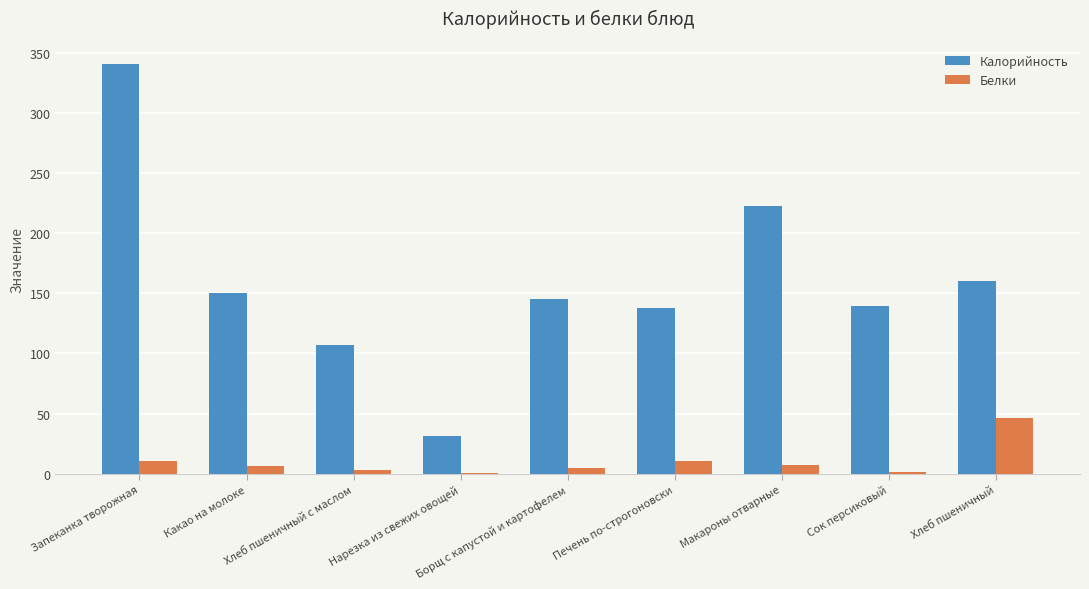

At which category is the sum across all series the highest?

Запеканка творожная